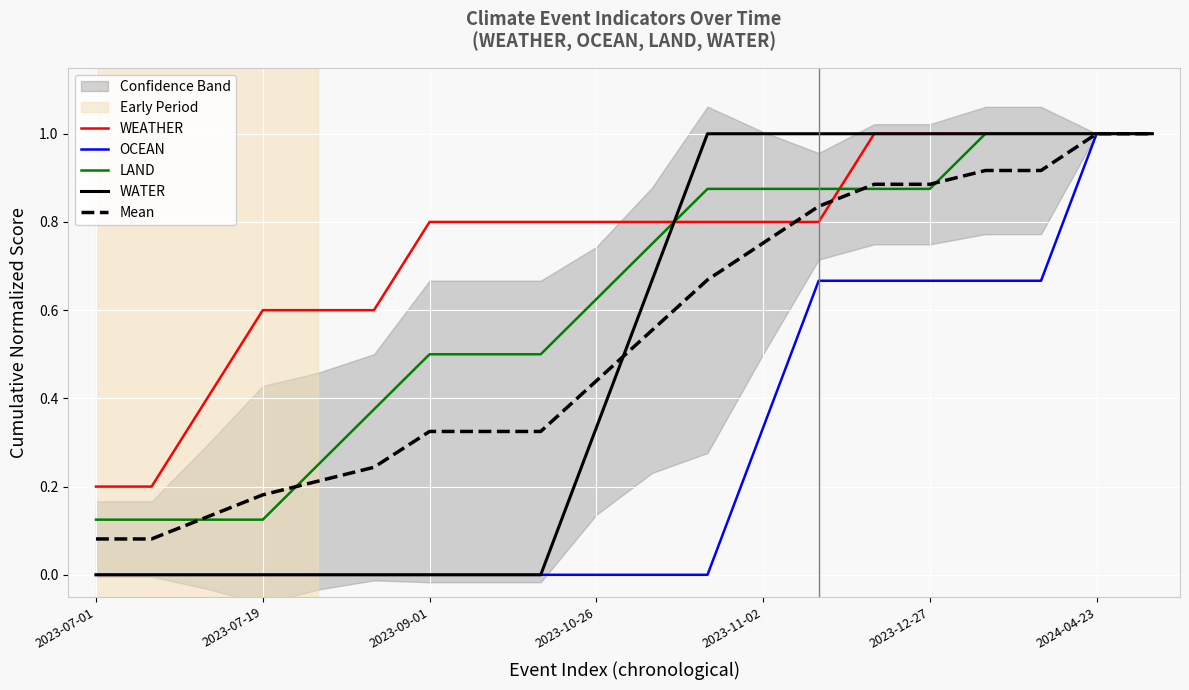

The LAND series shows 0.2 at 2023-07-19. True or false?

False